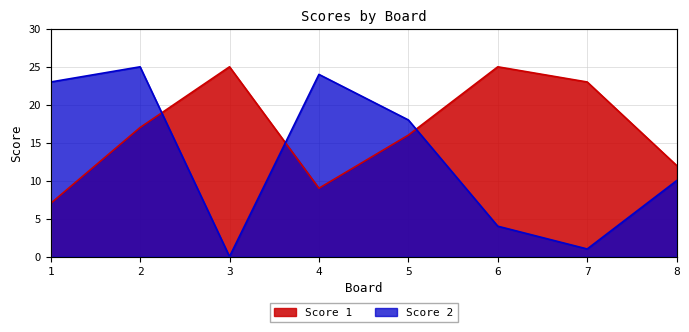

Which series has the largest range (max minus min)?

Score 2